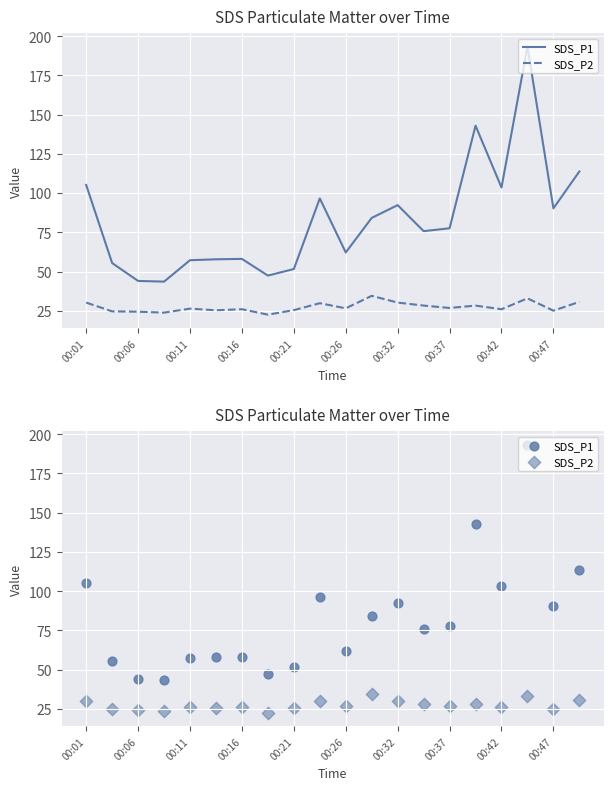

Which series has the widest spread of Y values?

SDS_P1